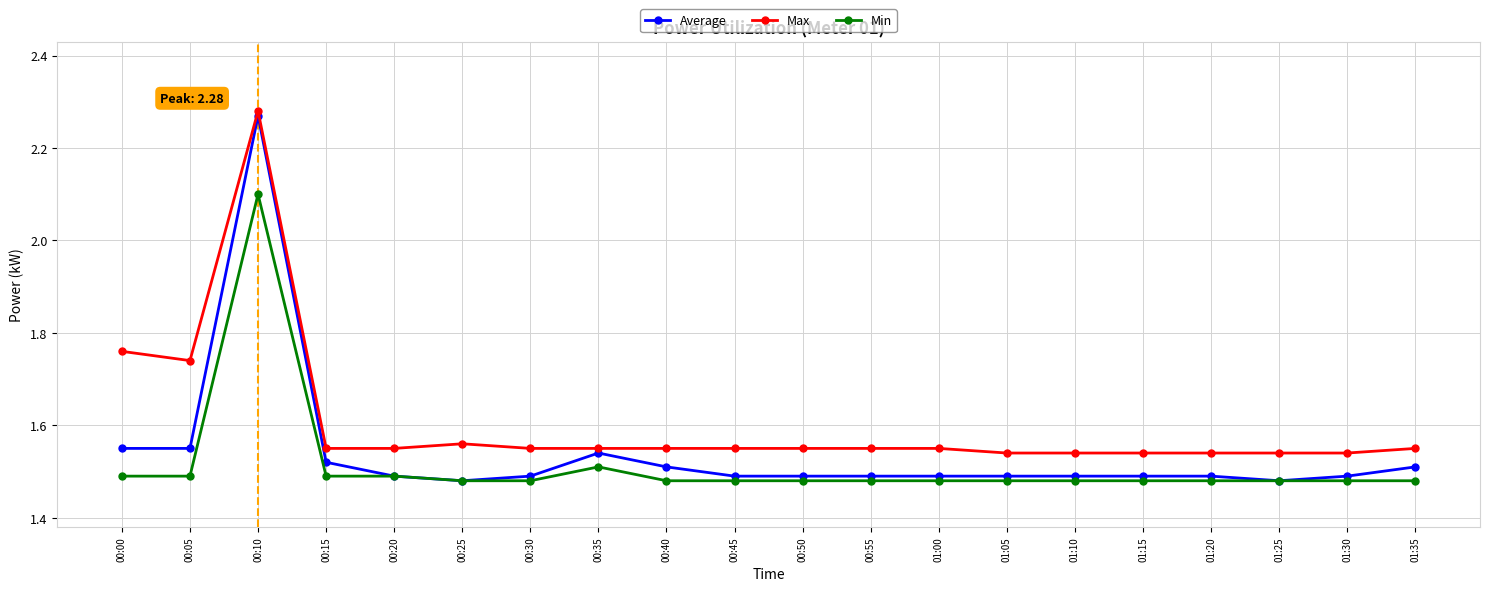

True or false: Min and Max cross at least once.

False